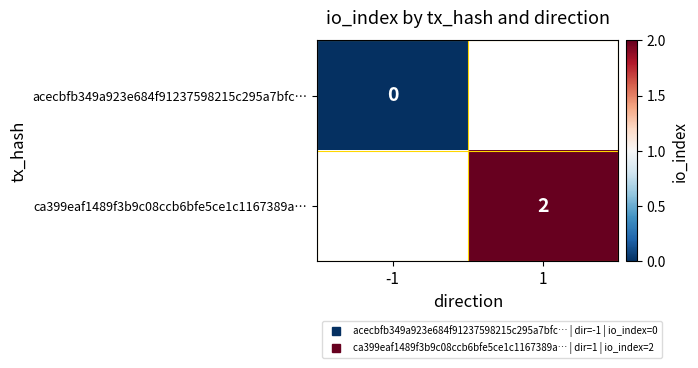

Count the number of categories in the chart.

2